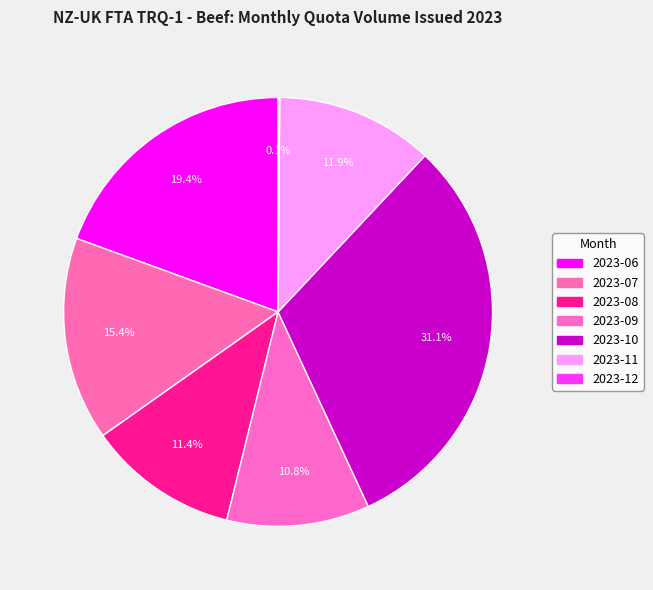

Does 2023-11 represent more than half of the total?

No